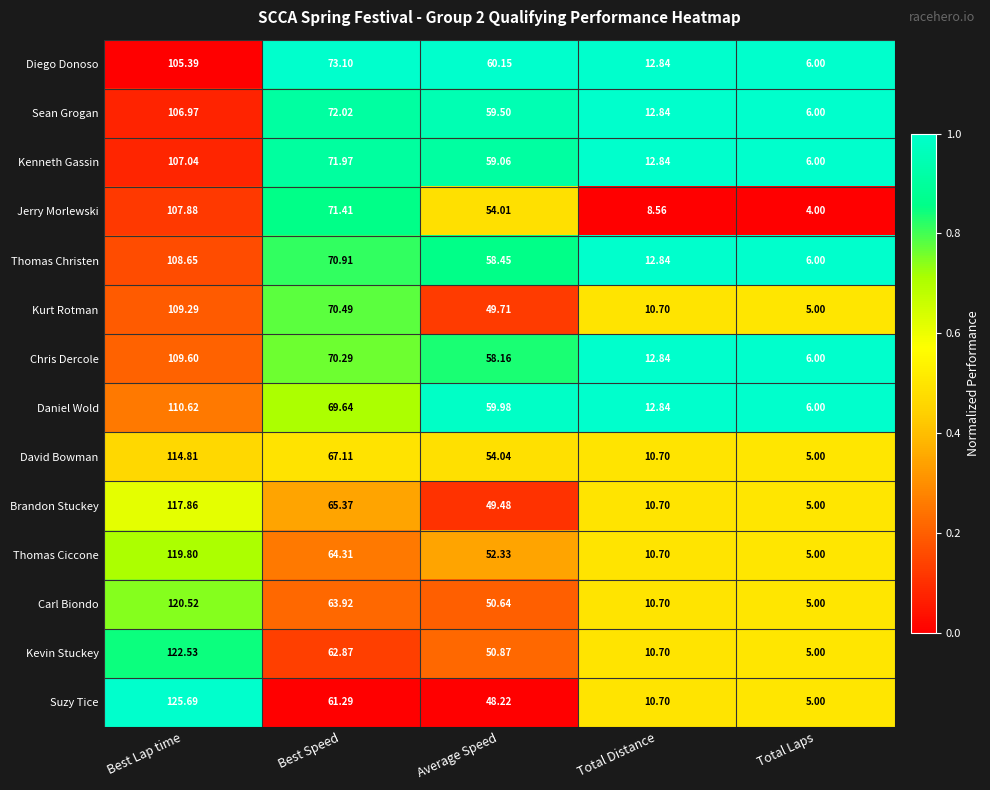

List the labels in order of Brandon Stuckey value, smallest first.

Total Laps, Total Distance, Average Speed, Best Speed, Best Lap time